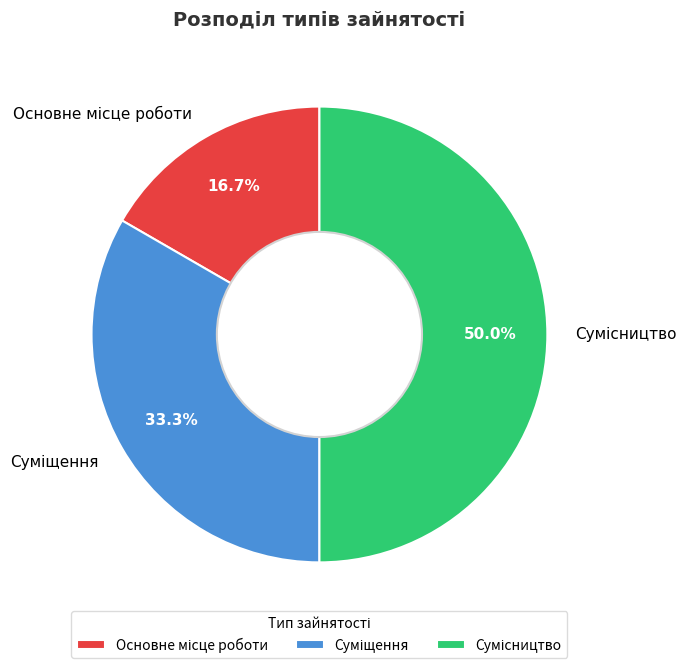

How many segments does this pie chart have?

3